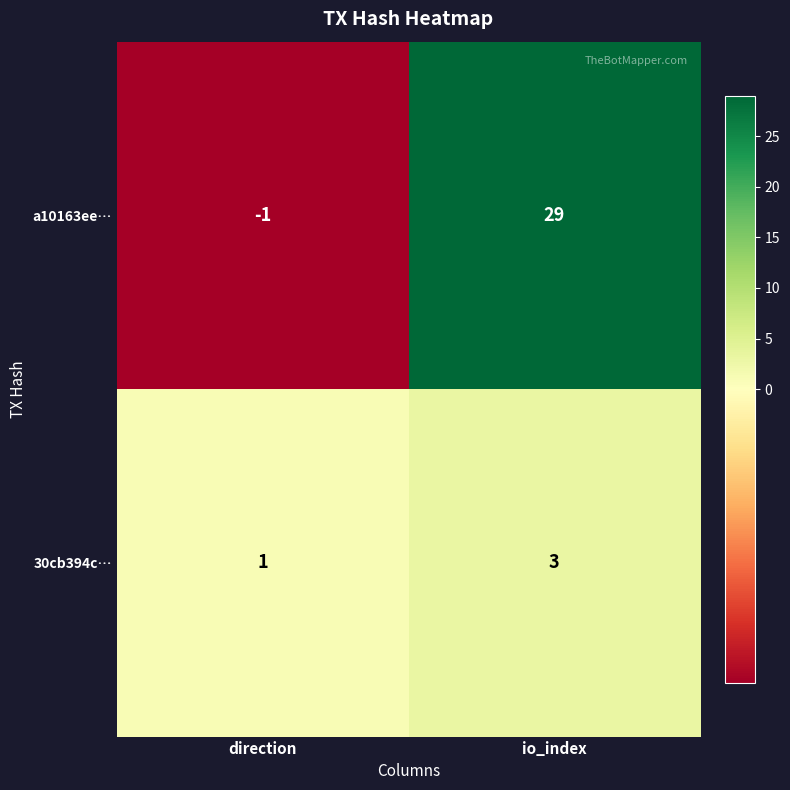

Count the number of categories in the chart.

2